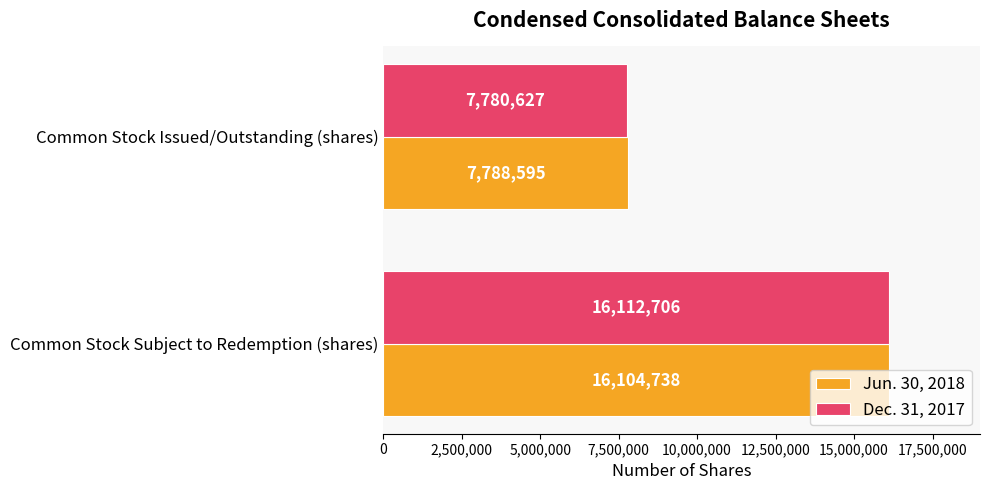

What value does the Dec. 31, 2017 series have at Common Stock Subject to Redemption (shares), to the nearest 10?

16112710